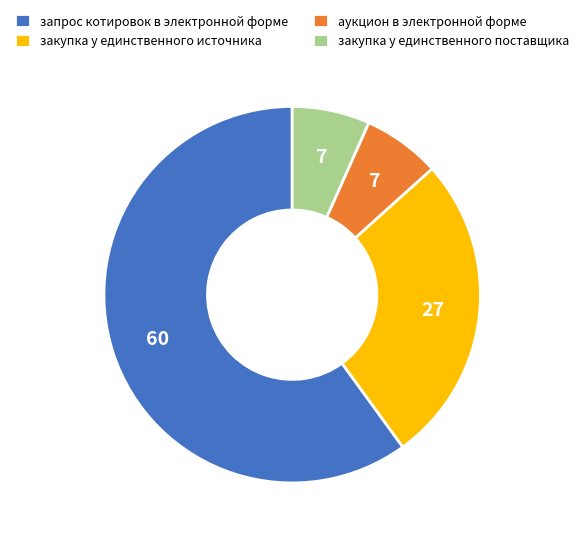

Is there any slice that represents more than half of the pie?

Yes